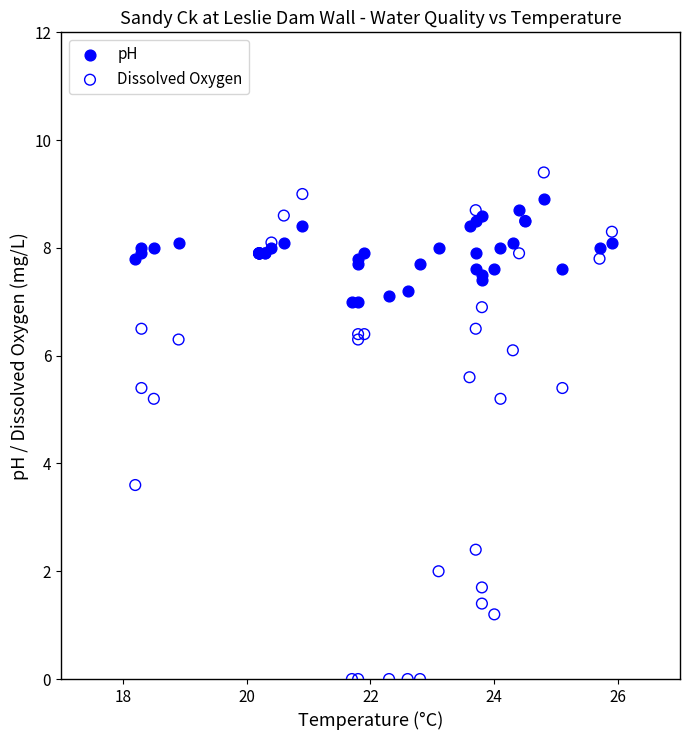

Which series reaches the minimum Y coordinate?

Dissolved Oxygen